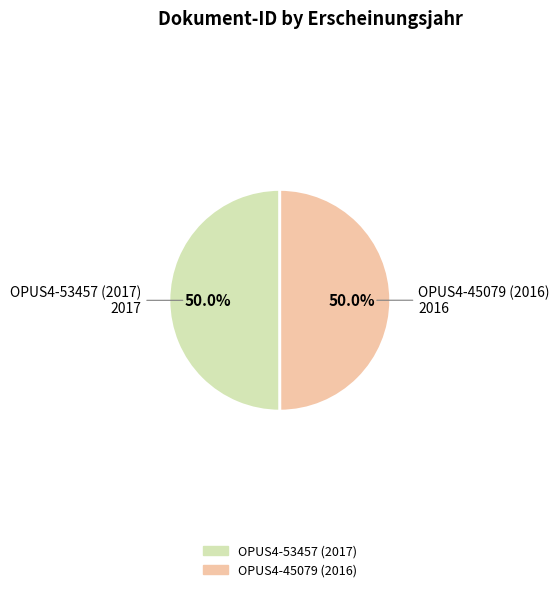

Count the number of slices in the pie.

2